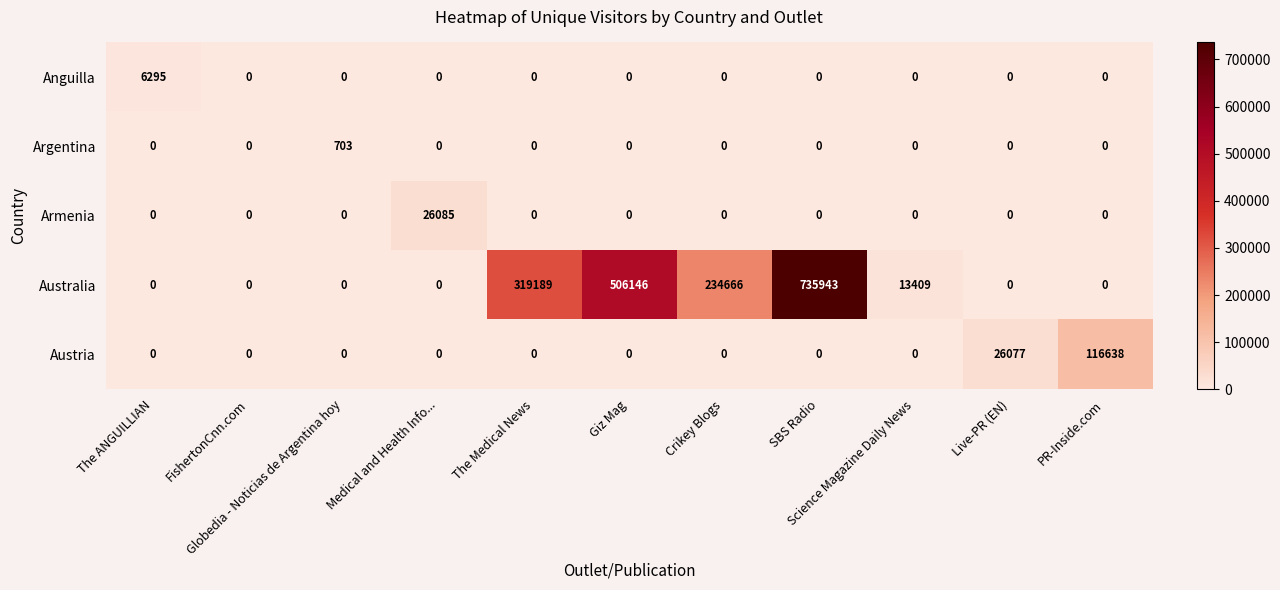

Count the number of data series in this chart.

5